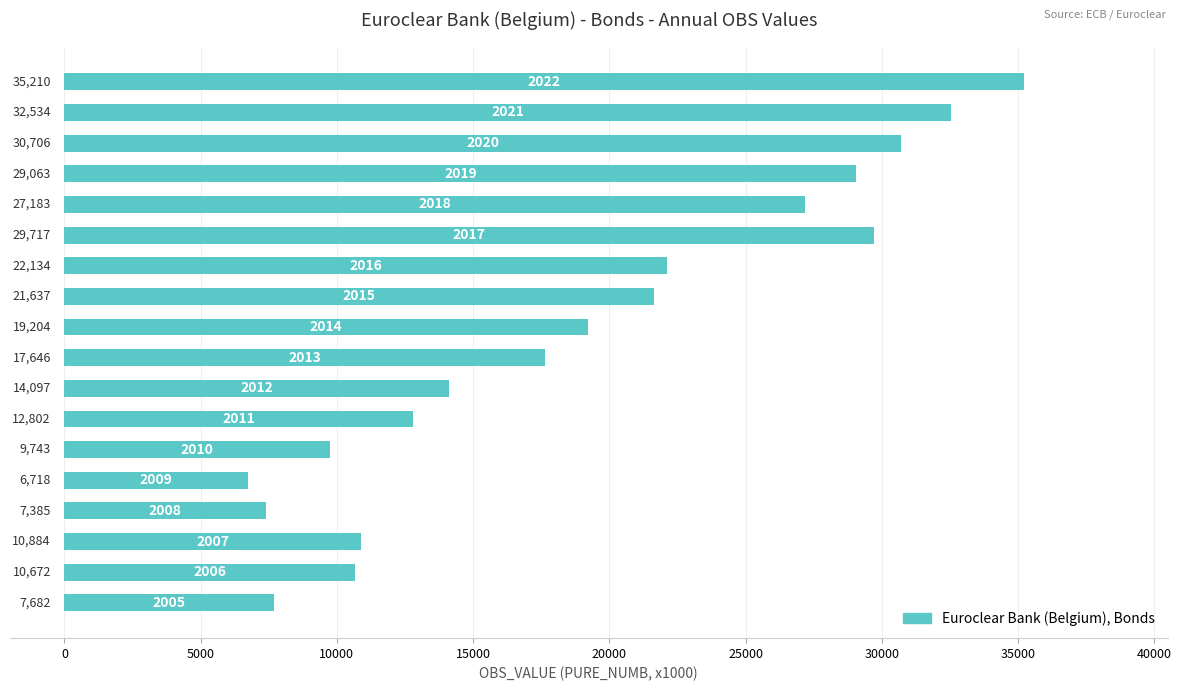

What is the average value?

19168